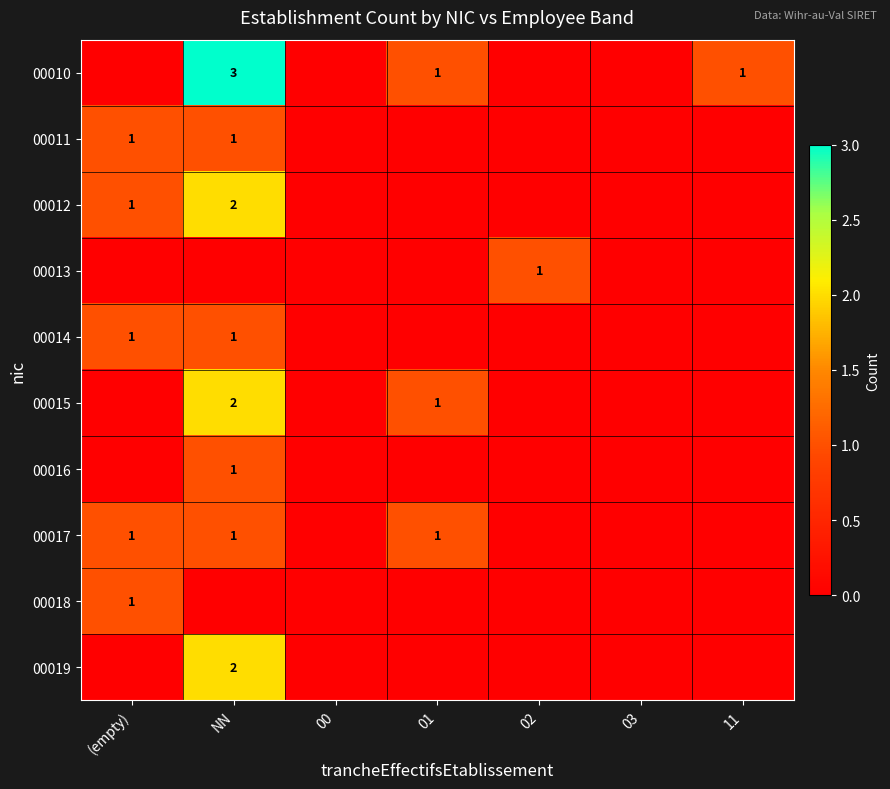

The value of 00013 at 02 is 0. True or false?

False